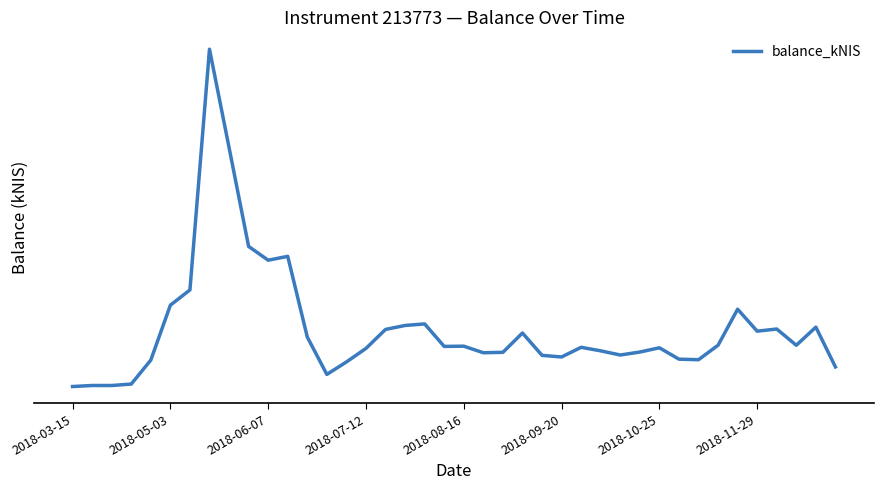

Reading left to right, extract all data points from this chart.

0.0	30.8	30.7	74.2	794.0	2441.6	2899.3	10124.4	7173.7	4204.8	3791.5	3907.1	1485.1	363.8	737.3	1144.1	1713.8	1832.8	1878.9	1203.5	1211.4	1013.8	1027.0	1607.0	935.7	887.0	1177.1	1071.0	946.2	1035.0	1162.8	821.2	804.8	1239.2	2321.0	1661.5	1726.3	1238.3	1782.5	589.0